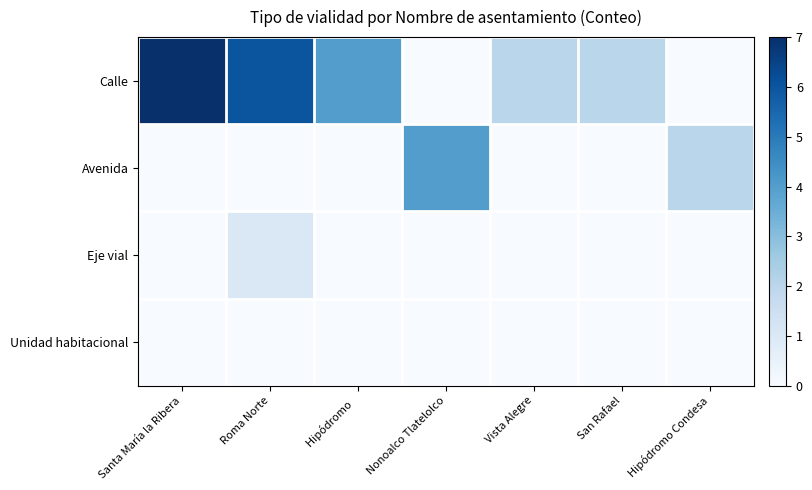

Reading left to right, what are all the values shown in this chart?

Calle: Santa María la Ribera=7	Roma Norte=6	Hipódromo  =4	Nonoalco Tlatelolco=0	Vista Alegre=2	San Rafael=2	Hipódromo Condesa=0
Avenida: Santa María la Ribera=0	Roma Norte=0	Hipódromo  =0	Nonoalco Tlatelolco=4	Vista Alegre=0	San Rafael=0	Hipódromo Condesa=2
Eje vial: Santa María la Ribera=0	Roma Norte=1	Hipódromo  =0	Nonoalco Tlatelolco=0	Vista Alegre=0	San Rafael=0	Hipódromo Condesa=0
Unidad habitacional: Santa María la Ribera=0	Roma Norte=0	Hipódromo  =0	Nonoalco Tlatelolco=0	Vista Alegre=0	San Rafael=0	Hipódromo Condesa=0